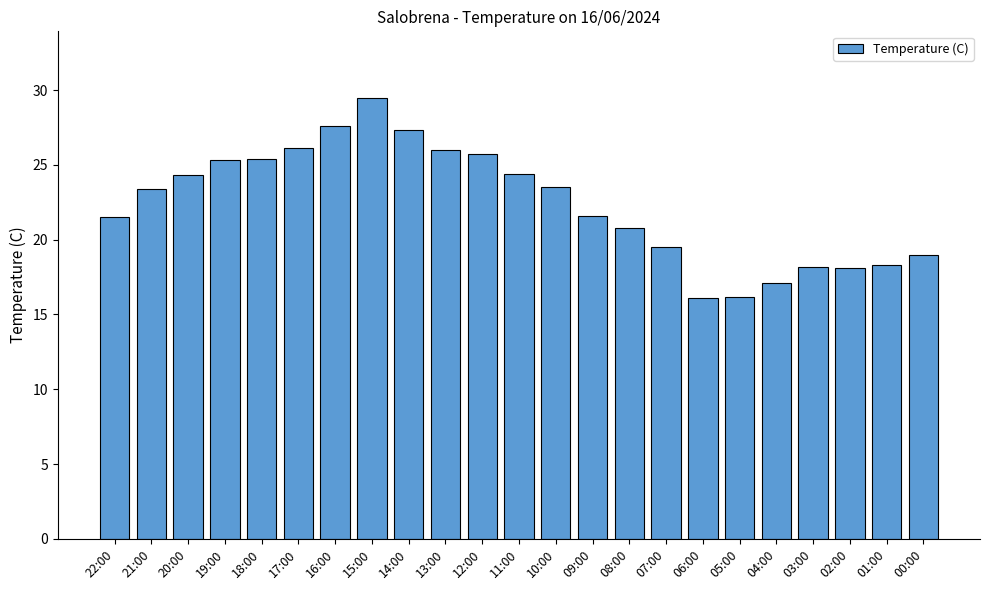

What is the sum of the values at 10:00 and 19:00?

48.8